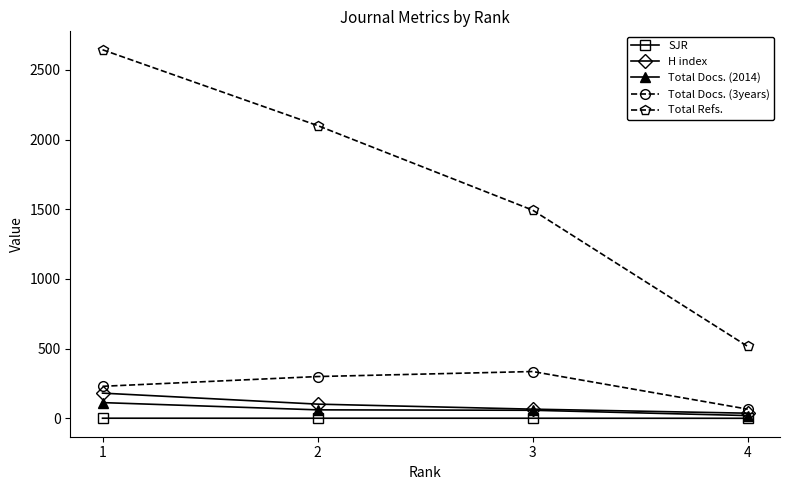

At which category does Total Docs. (3years) reach its first local peak?

3